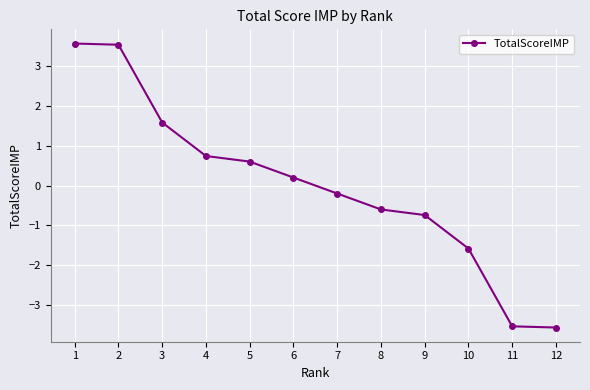

What is the difference between the second highest and second lowest values?

7.1